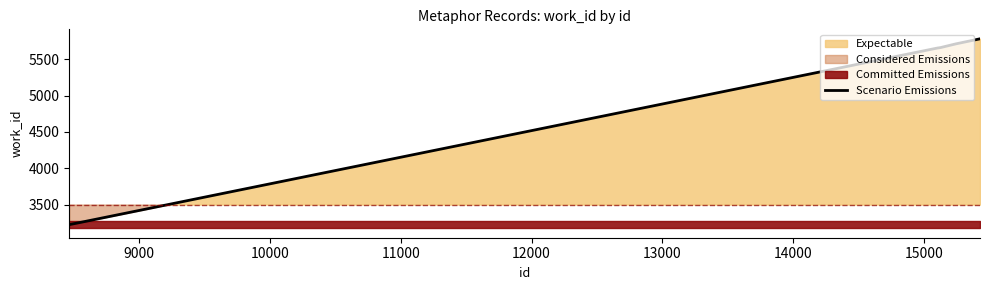

What is the value of the 1st point from the left?

3224